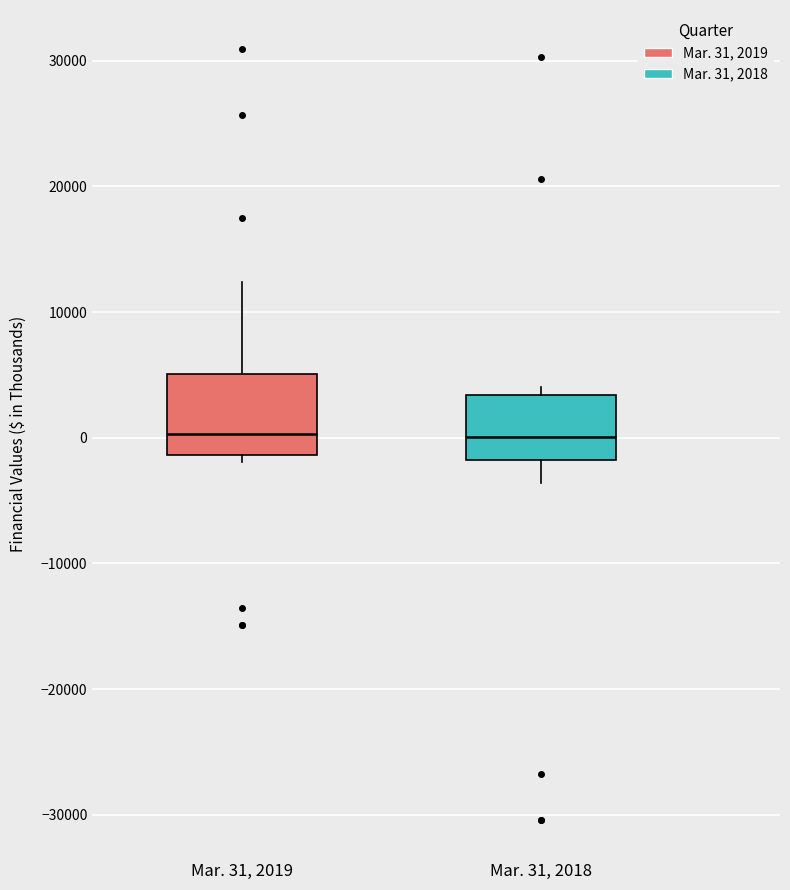

Reading left to right, transcribe this box plot: for each box, give where its median line is, the range the box spans, and where its two whiskers end, as read against the y-axis. The values are not printed on the chart, so give them approximately, as read against the axis.

Mar. 31, 2019: median 0, box -1000 to 5000, whiskers -2000 to 12000
Mar. 31, 2018: median 0, box -2000 to 3000, whiskers -4000 to 4000